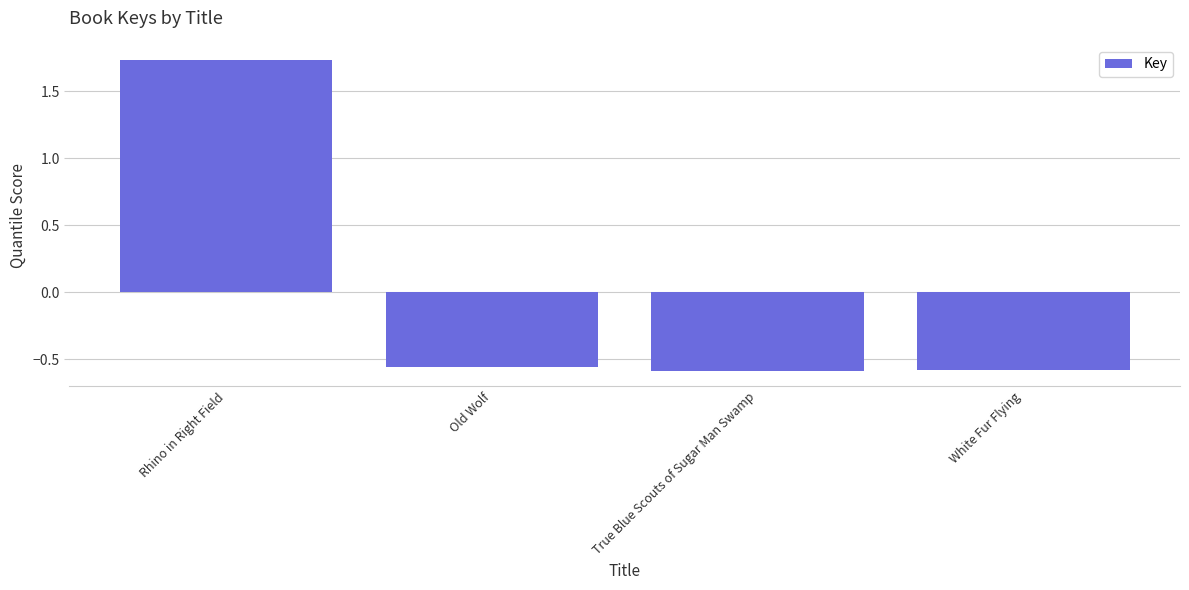

Which label corresponds to the largest value in the chart?

Rhino in Right Field